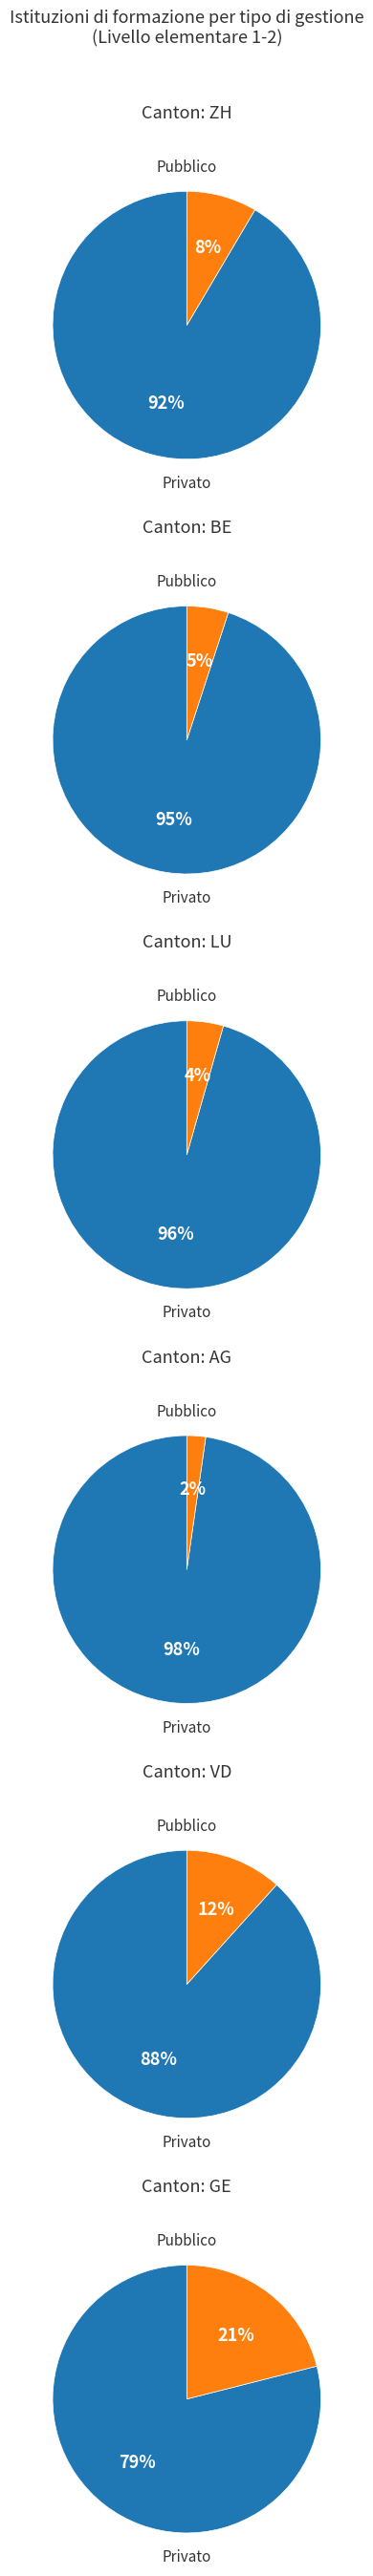

The NE slice represents 11% of the pie. True or false?

False